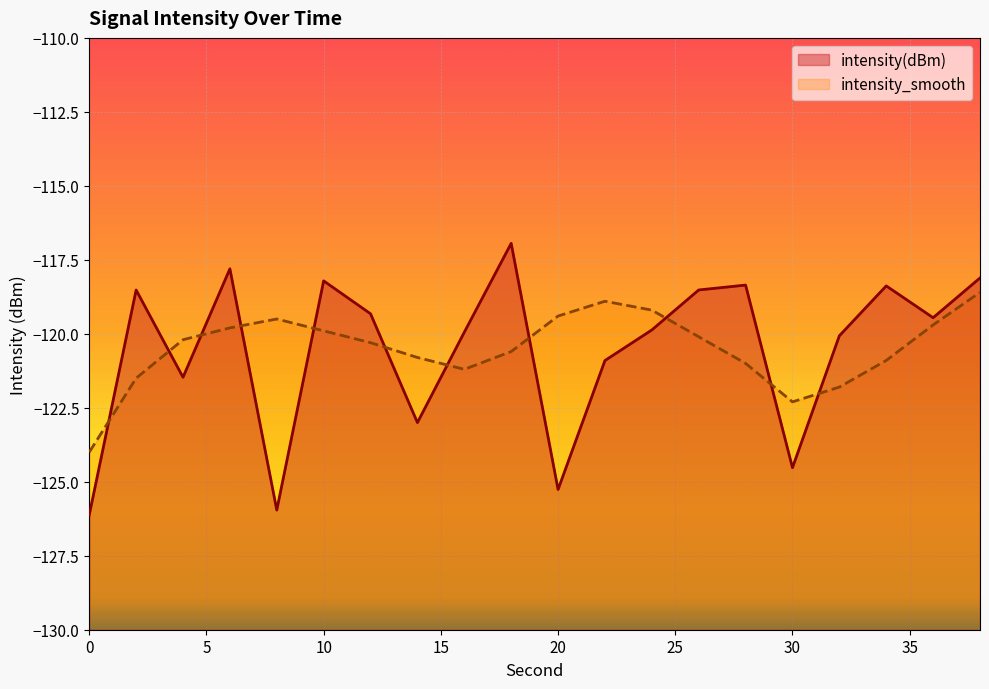

Which has a higher value, 20 or 36?

36